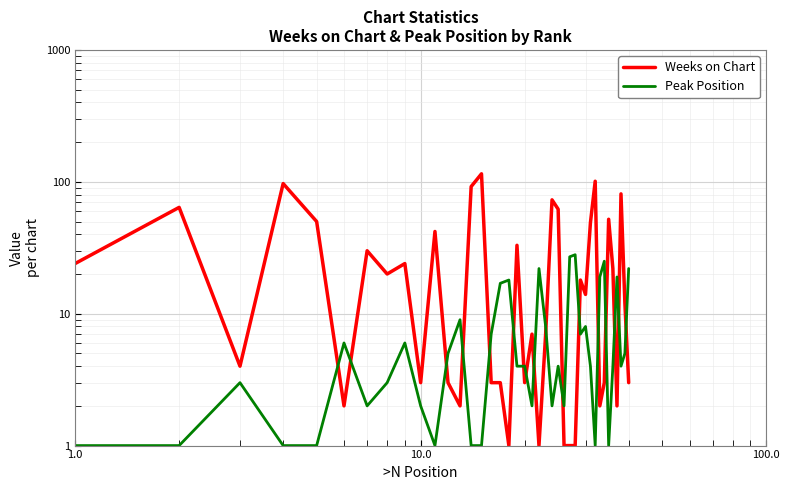

How many distinct data groups are displayed?

2